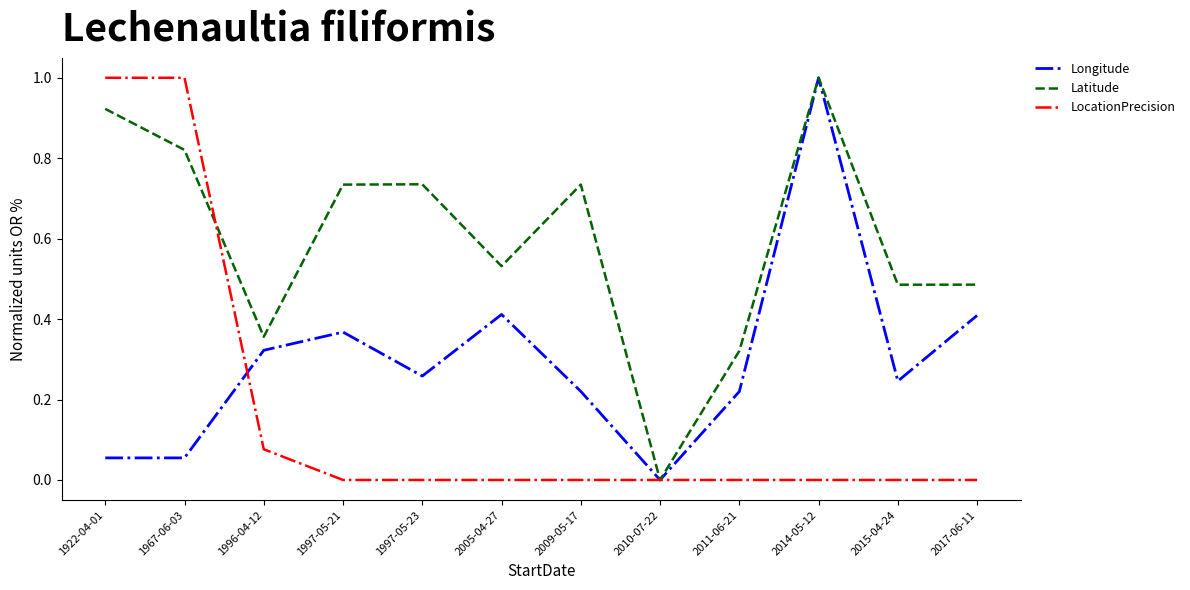

The Latitude series shows 0.2 at 2009-05-17. True or false?

False